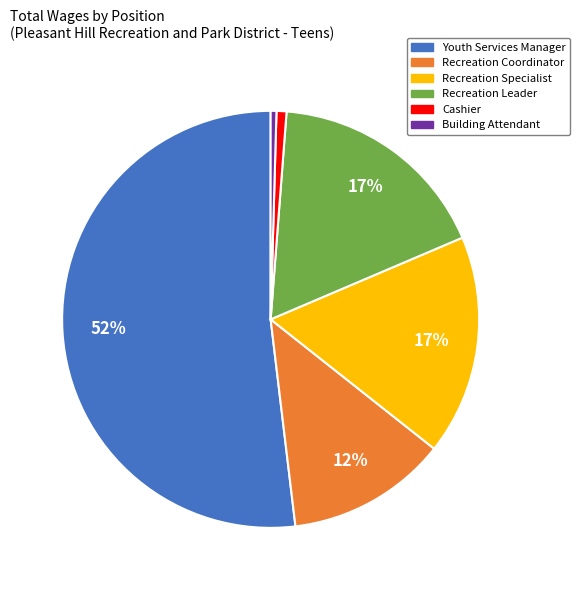

Which category accounts for the majority?

Youth Services Manager